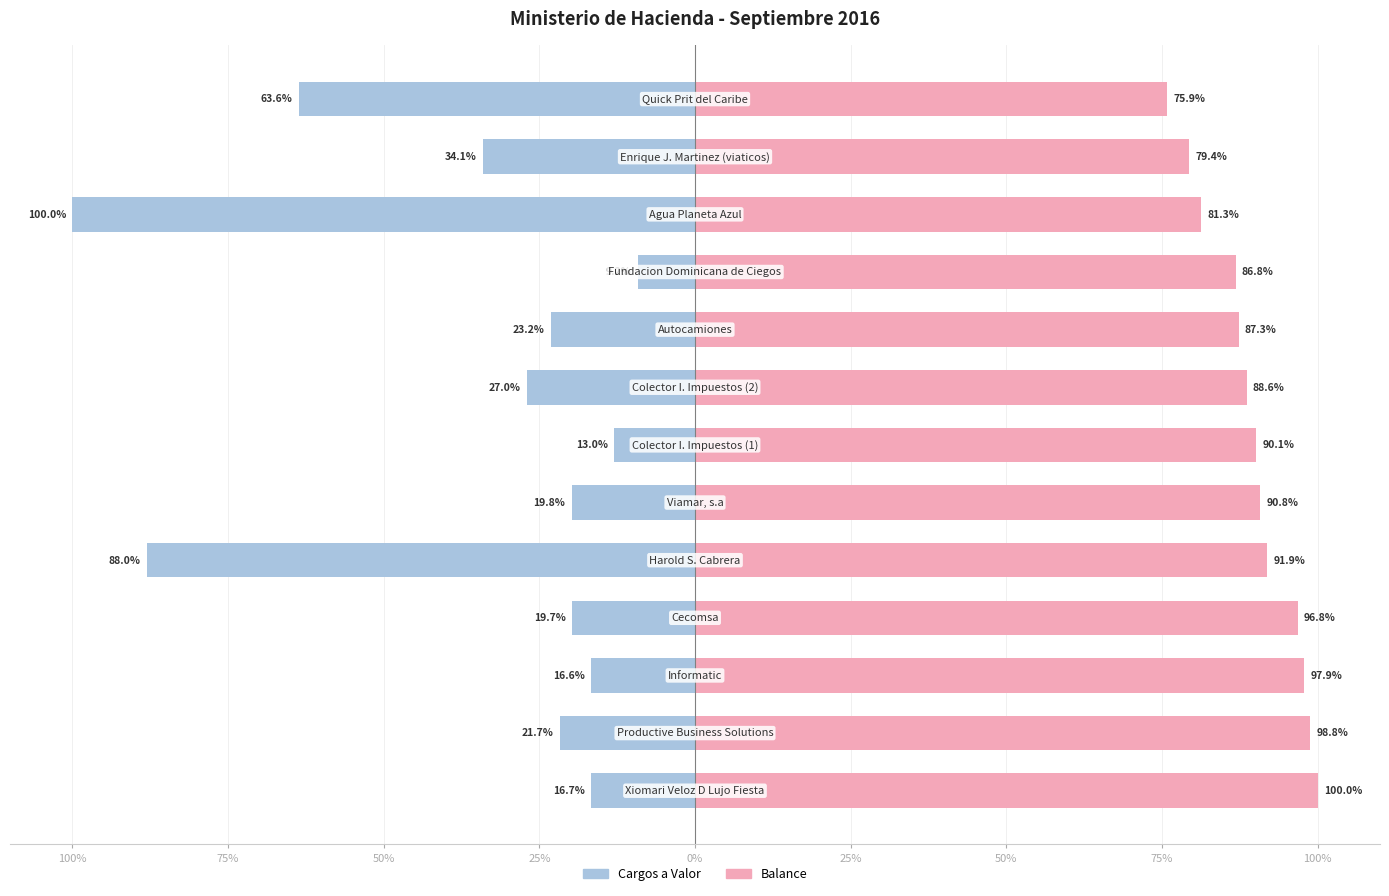

True or false: Balance has a value of 49.1 at 0%.

False